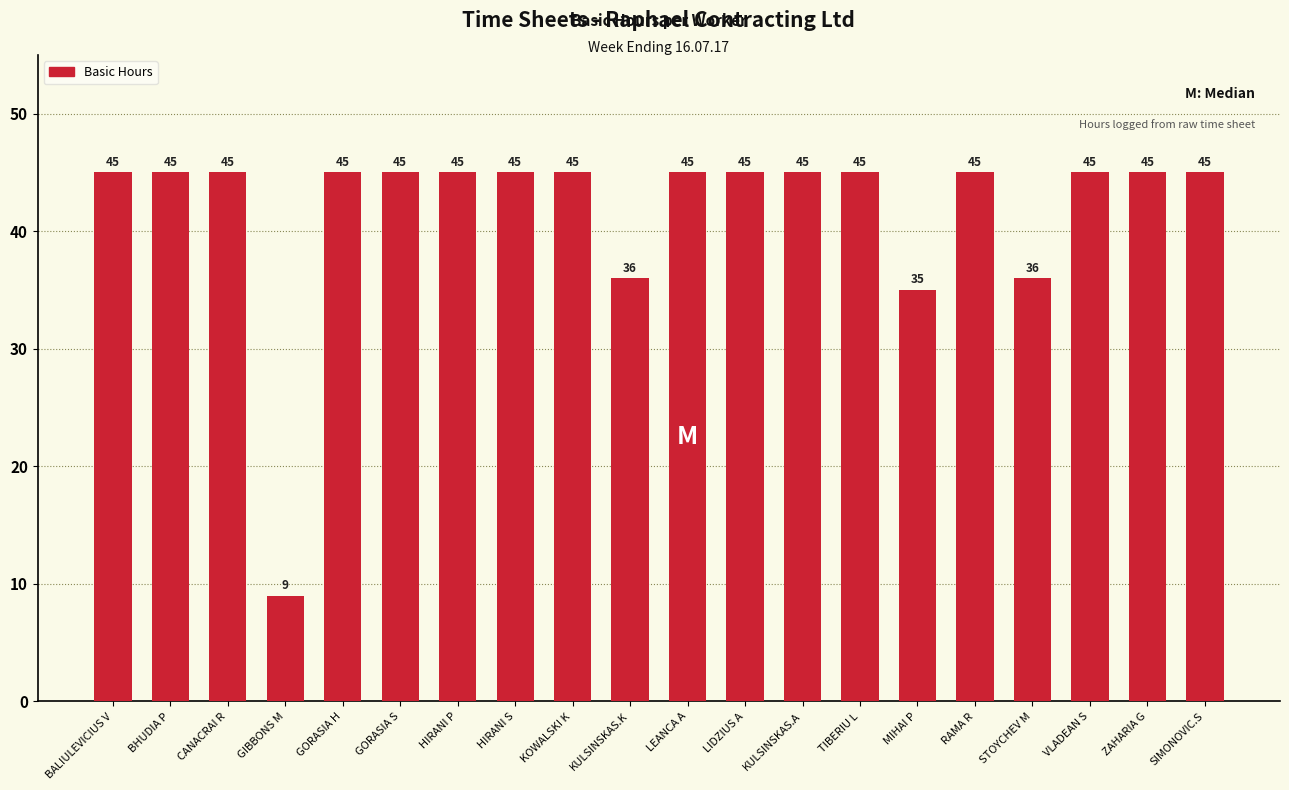

What is the difference between the second highest and minimum values?

36